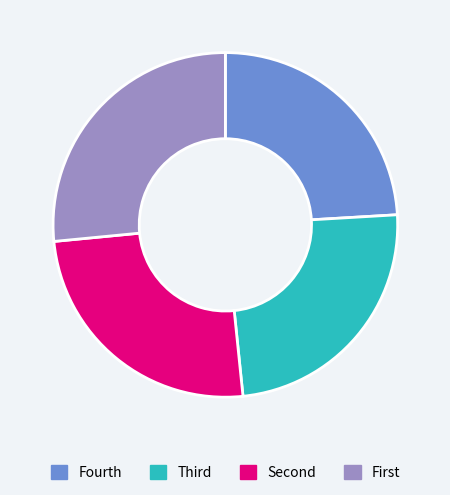

Does Fourth account for over 50% of the chart?

No